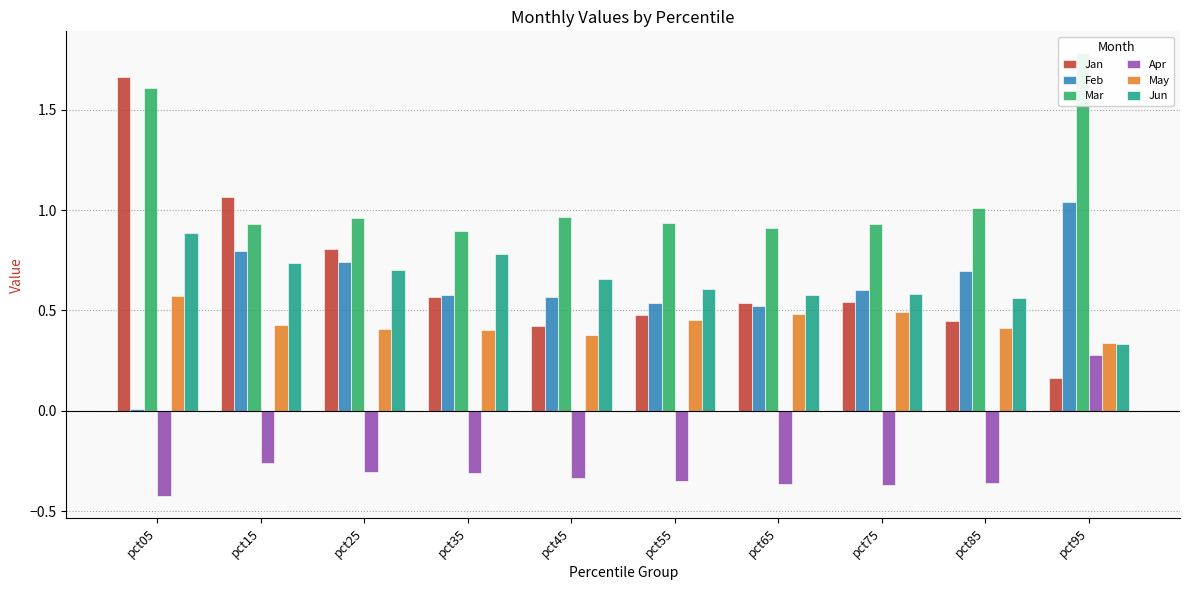

At which category is the sum across all series the highest?

pct05